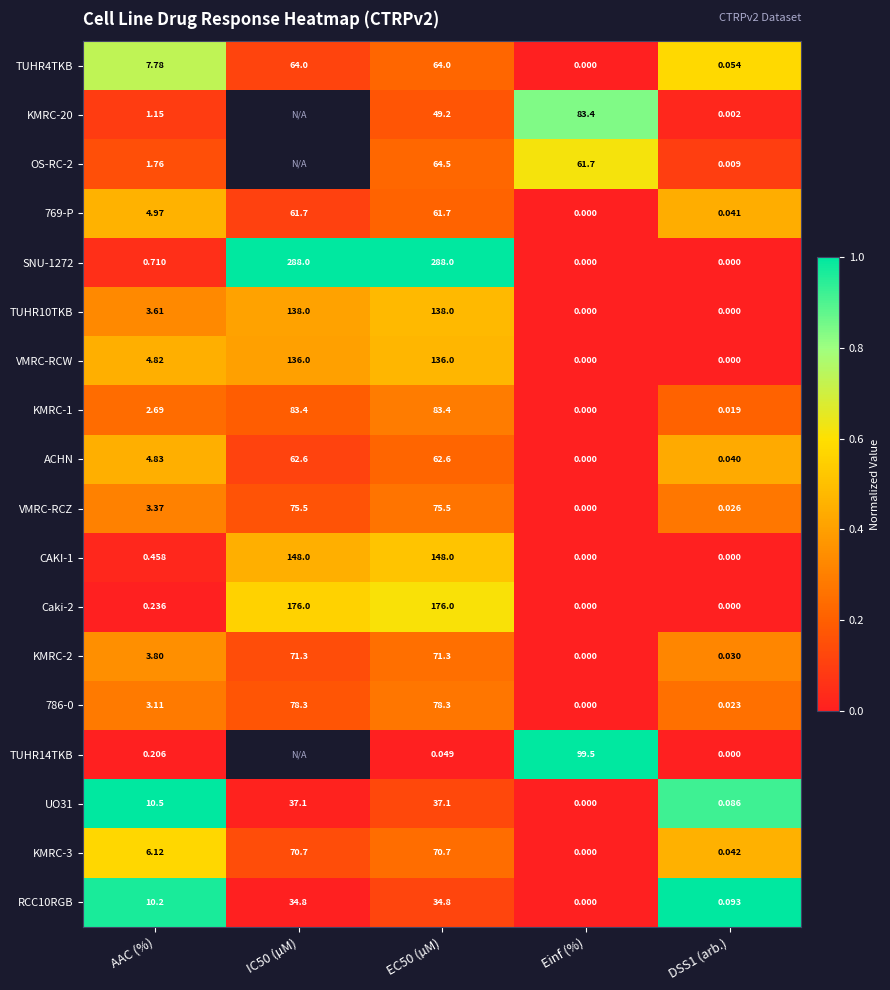

Is the value of TUHR10TKB at IC50 (µM) greater than the value of 786-0 at AAC (%)?

Yes